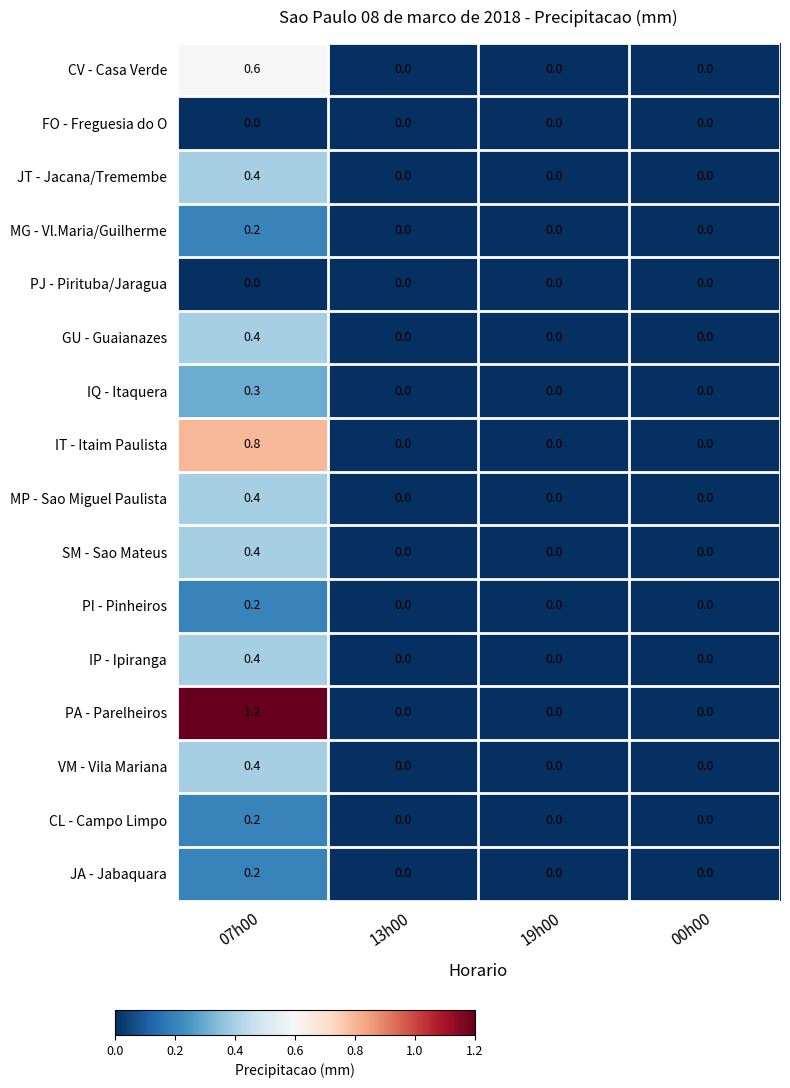

How many positive values does the IT - Itaim Paulista series have?

1